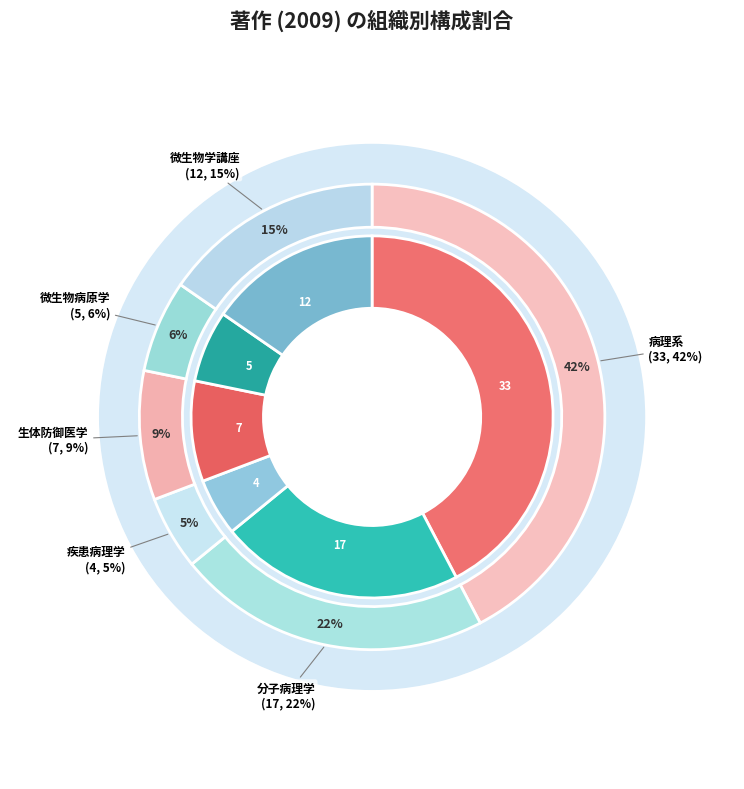

To the nearest percent, what is the combined percentage of 微生物学講座 and 分子病理学?

37%